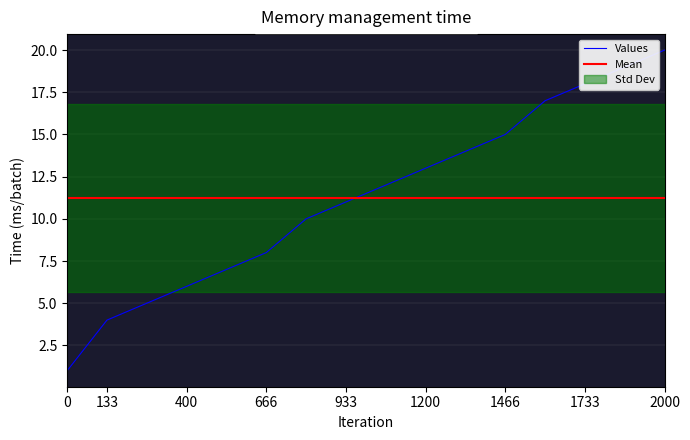

True or false: Values has more than 2 interior local peaks.

False